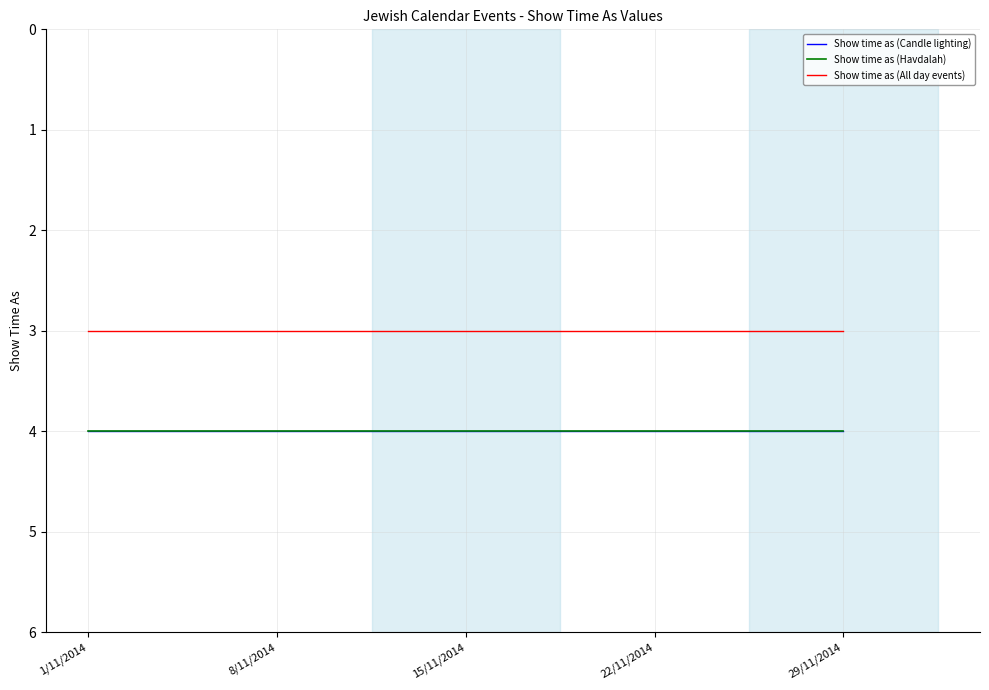

What is the highest value of the Show time as (Candle lighting) series?

4